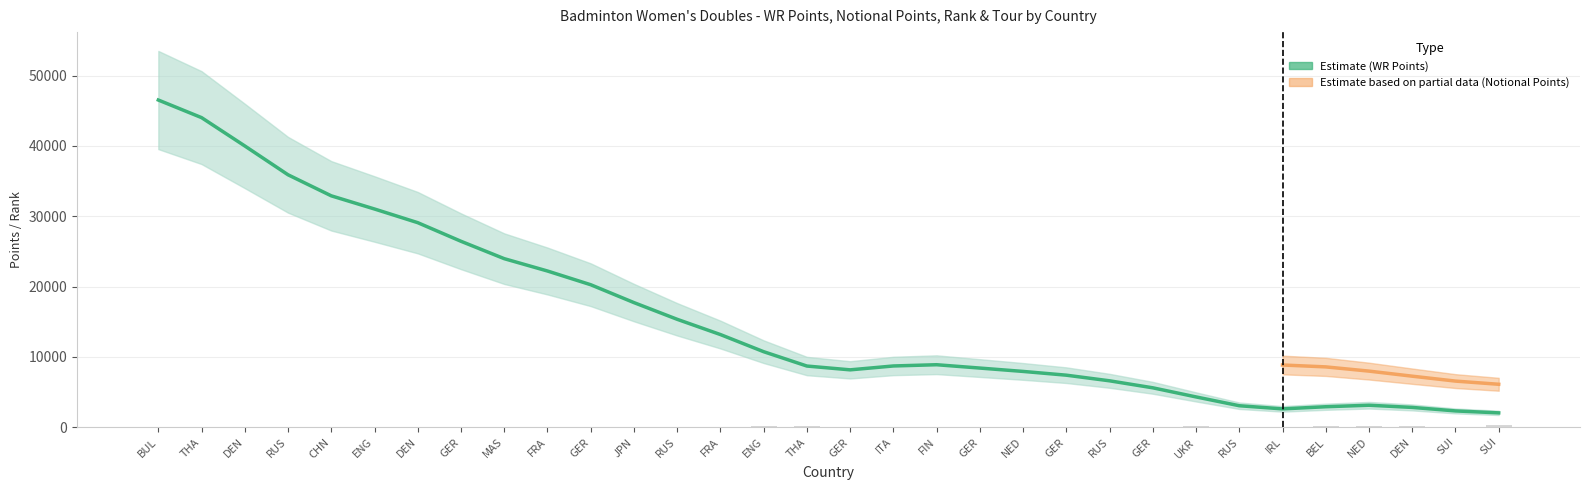

What is the sum of the WR Points values at NED and FRA?

30720